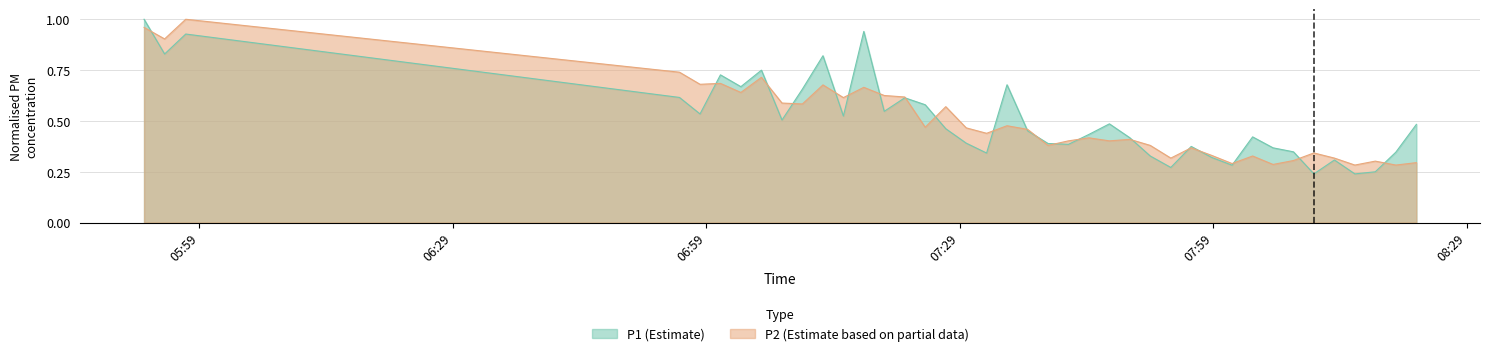

Does the chart have visible grid lines?

Yes